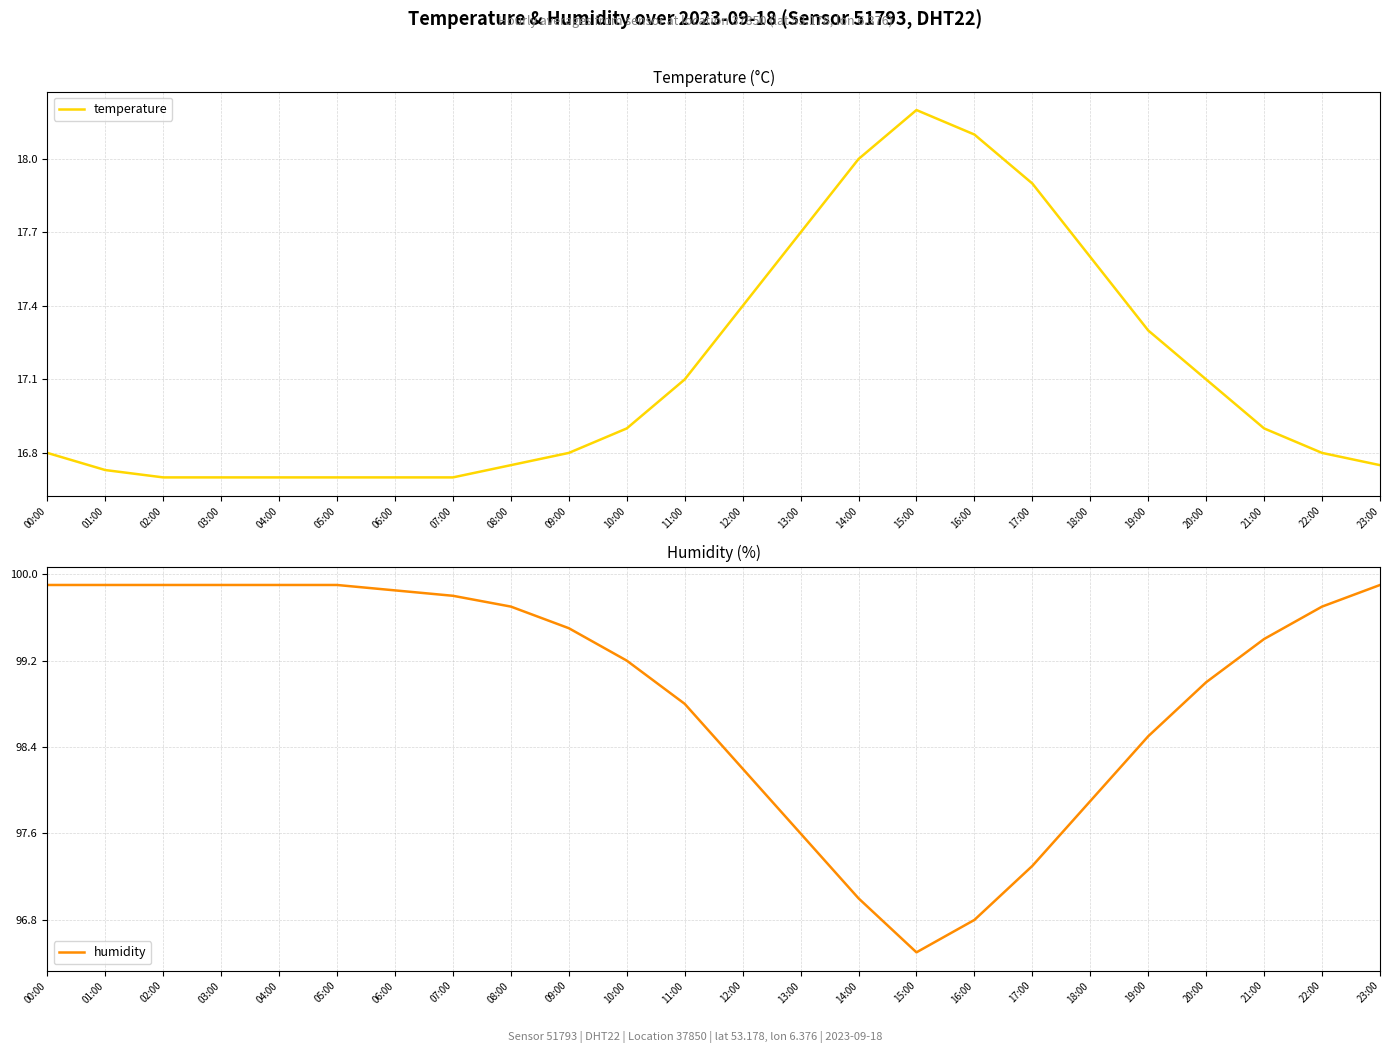

What are all the series names shown in the legend?

temperature, humidity